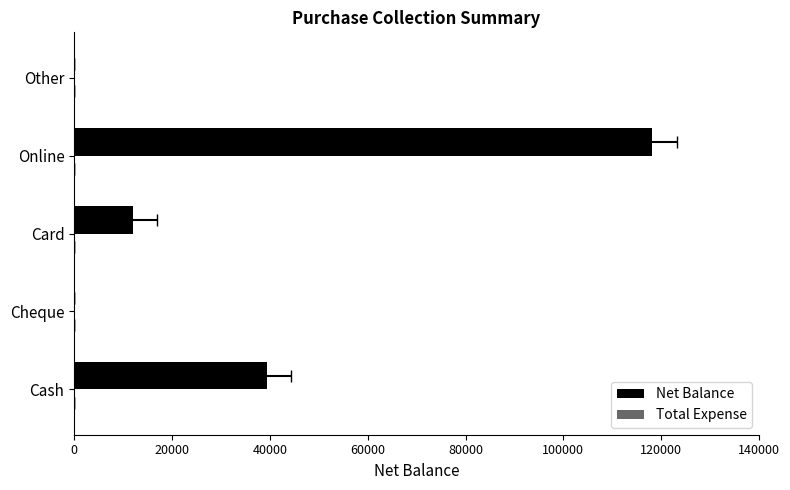

At how many categories does at least one series exceed 55584?

1